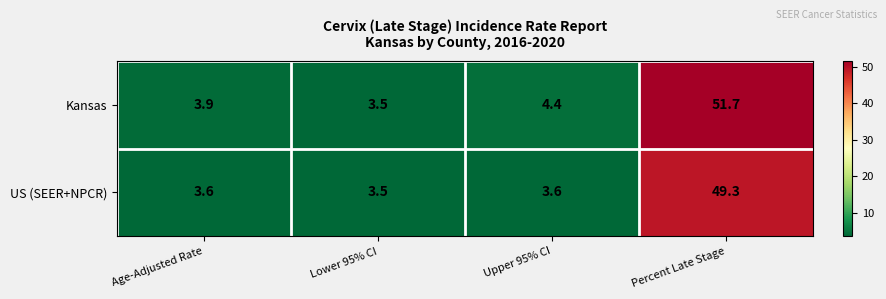

Which series has the largest total across all categories?

Kansas